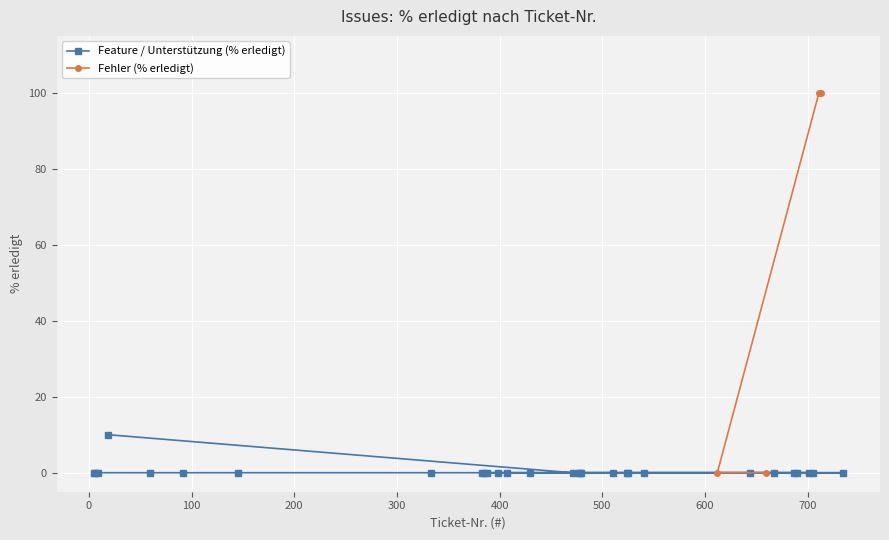

How many data points are above 0?

3